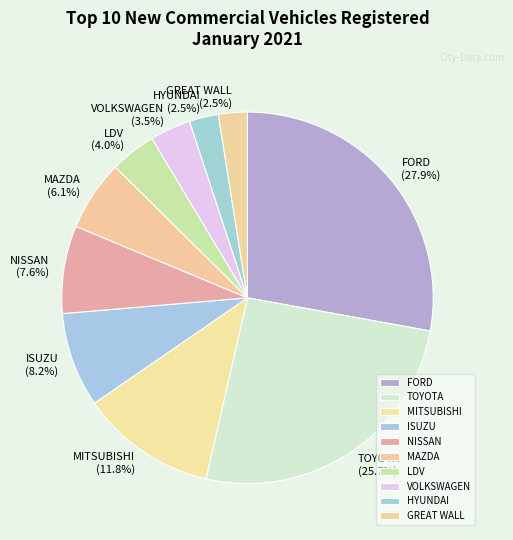

What is the ratio of the value at NISSAN to the value at MITSUBISHI?

0.6